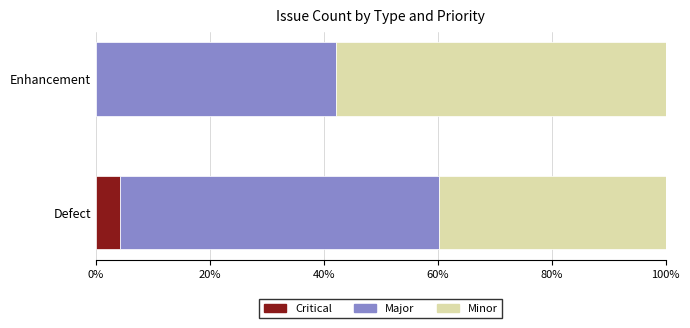

What is the maximum value for Critical?

4.3